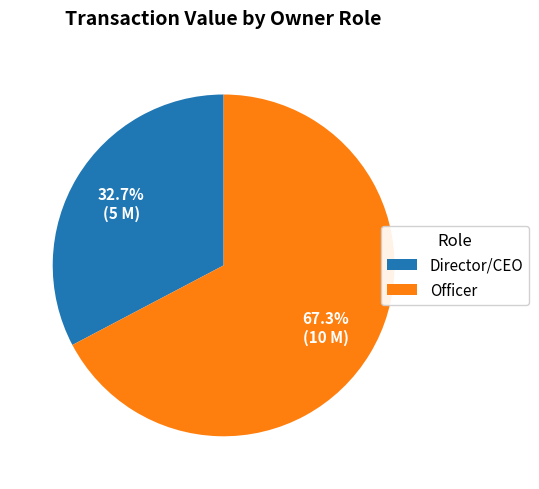

Count the number of slices in the pie.

2